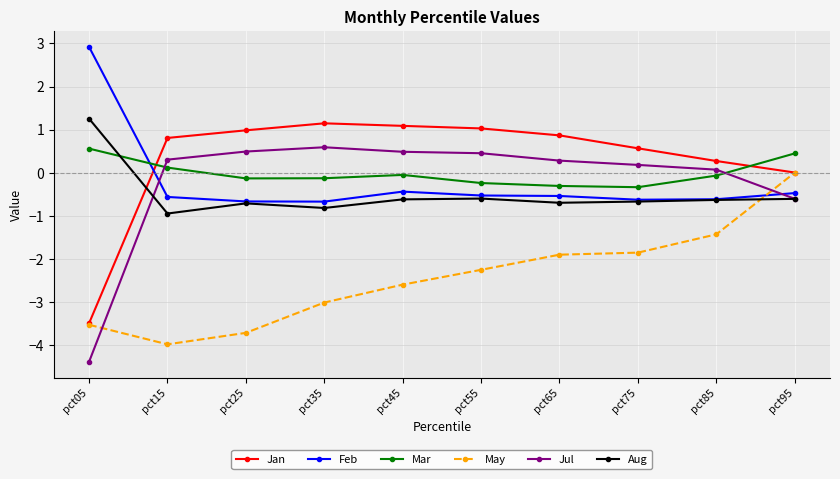

Where does the Jul series first go above 0?

pct15